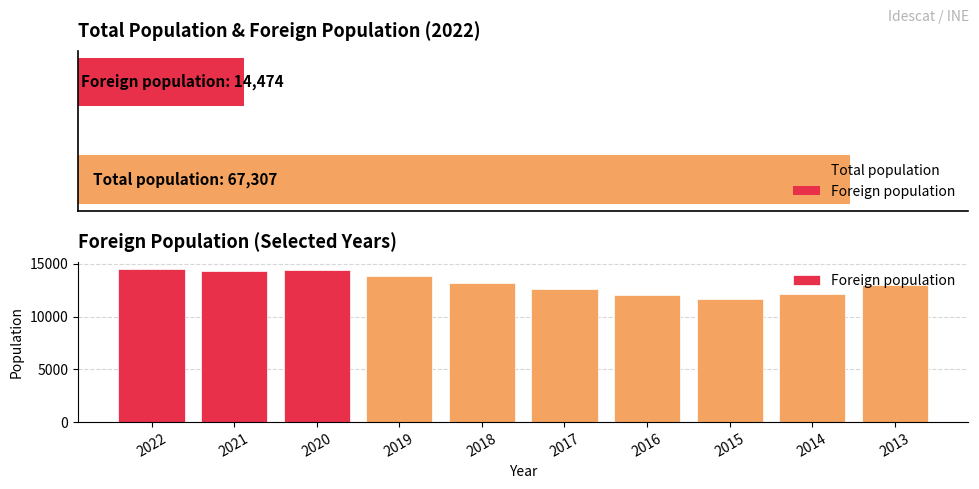

Reading left to right, transcribe all the data shown in this chart.

2022=14474	2021=14346	2020=14372	2019=13854	2018=13146	2017=12567	2016=12042	2015=11653	2014=12157	2013=13000